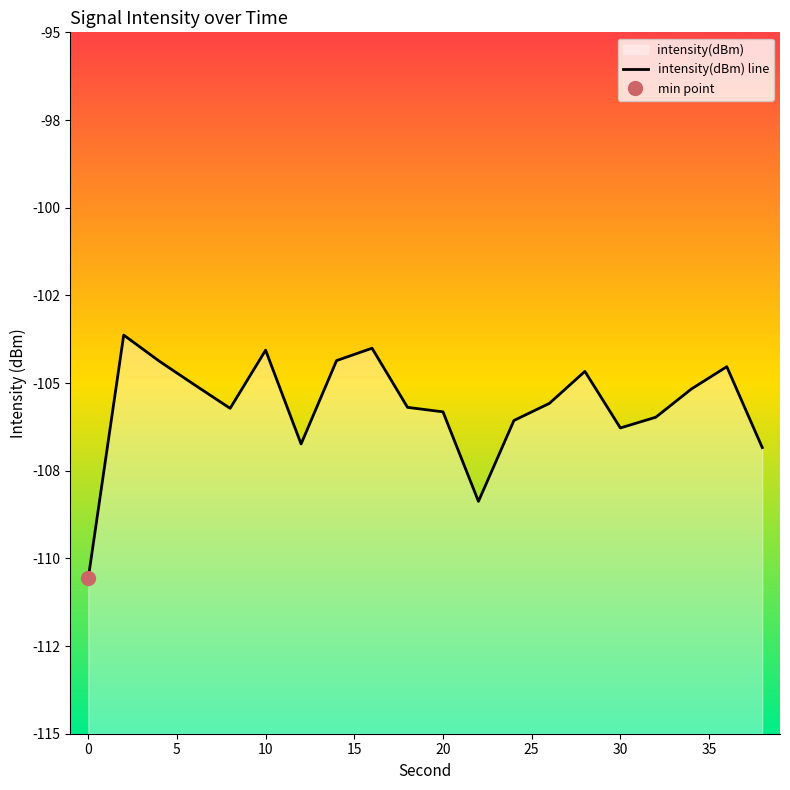

True or false: the data shows -141.1 at 10.

False